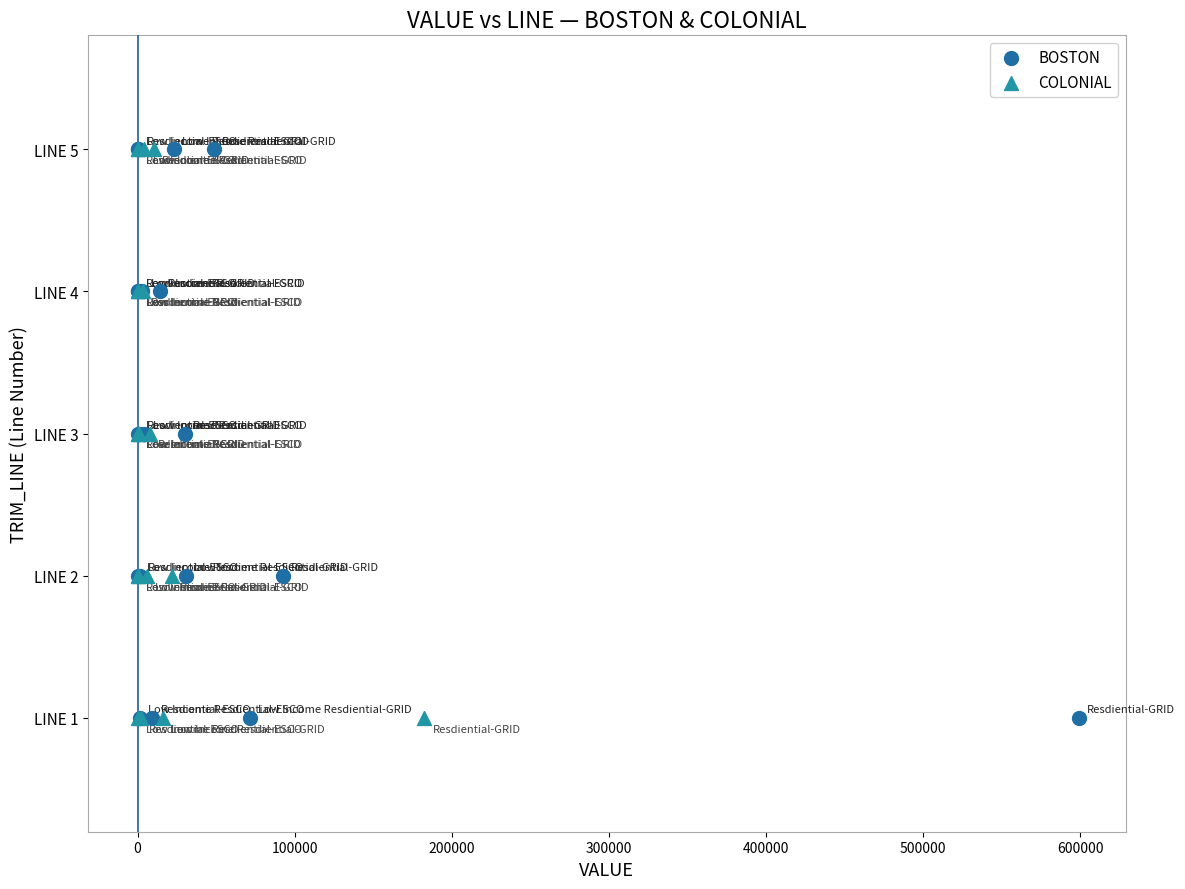

What are all the series names shown in the legend?

BOSTON, COLONIAL